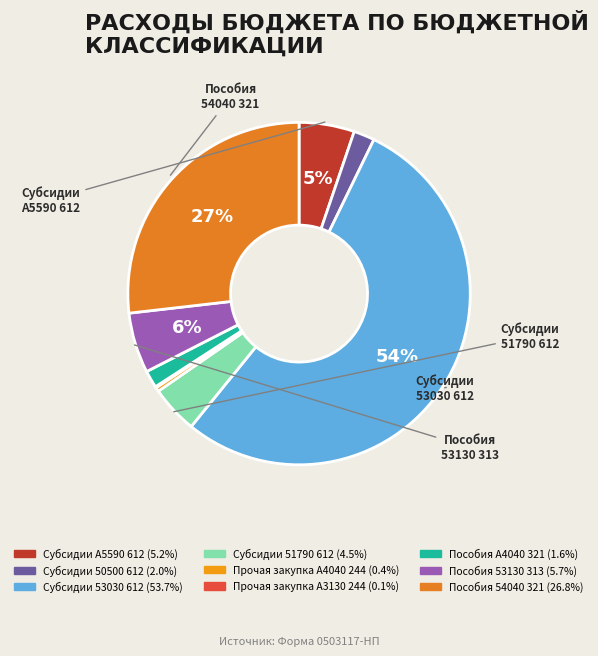

Count the number of slices in the pie.

9